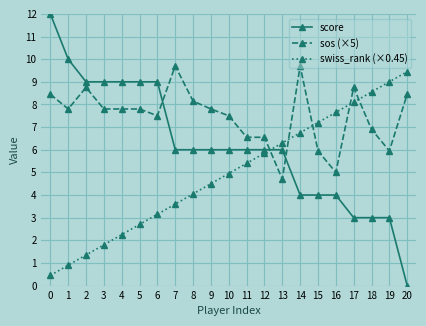

True or false: swiss_rank (×0.45) has more than 0 points higher than both neighbors.

False